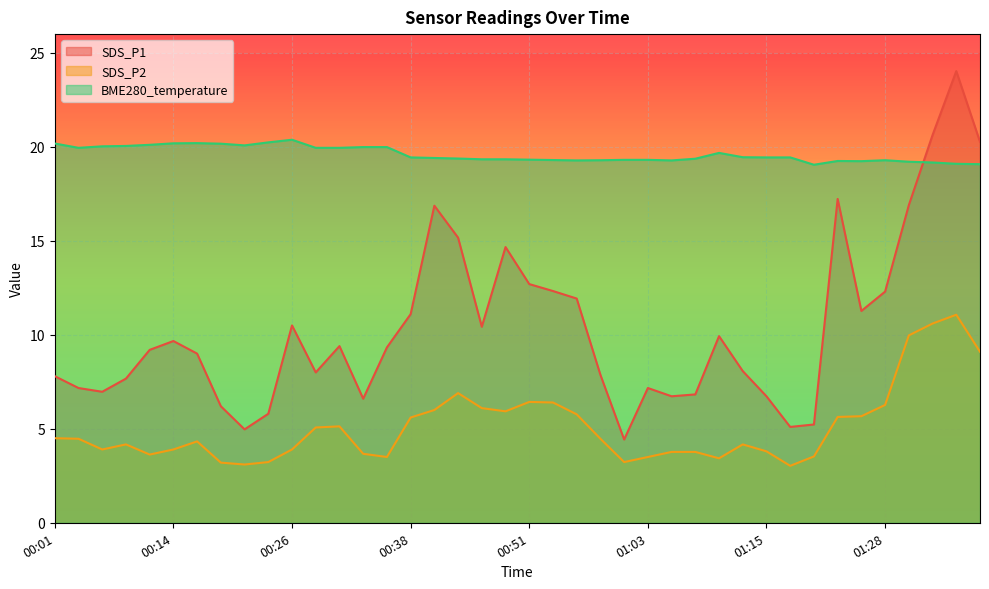

Is the value of SDS_P1 at 00:04 greater than the value of BME280_temperature at 01:28?

No